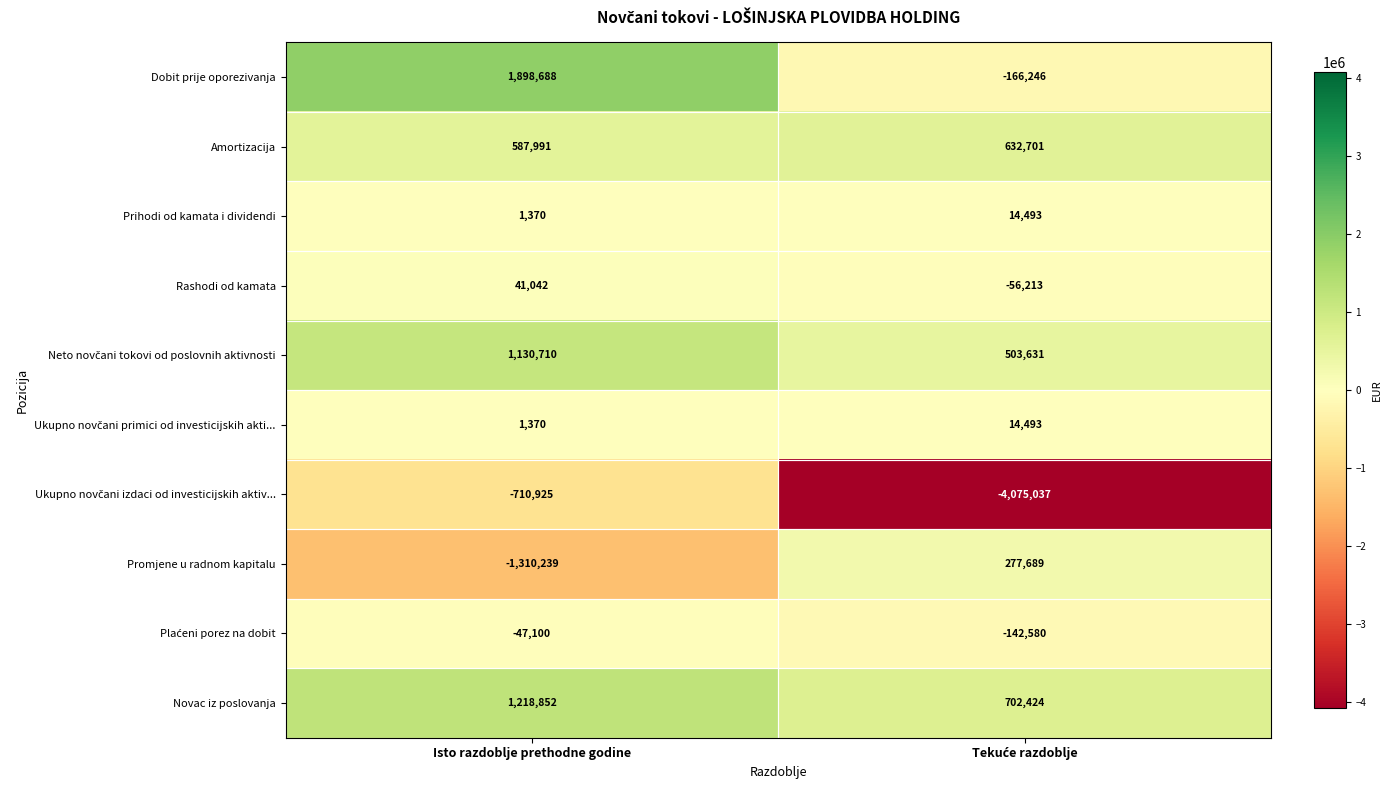

At which category does the chart reach its peak across all series?

Isto razdoblje prethodne godine